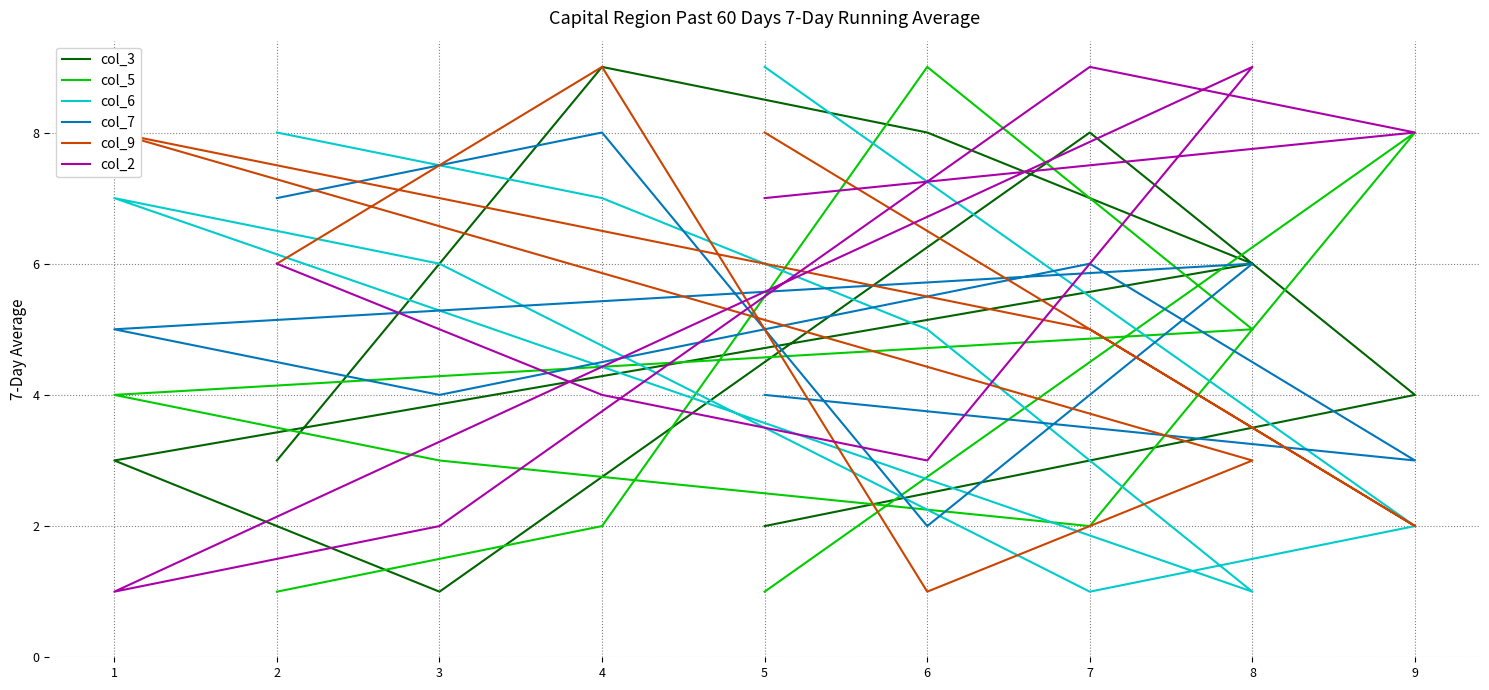

What is the value of the col_7 point at the 7th from the left?

6